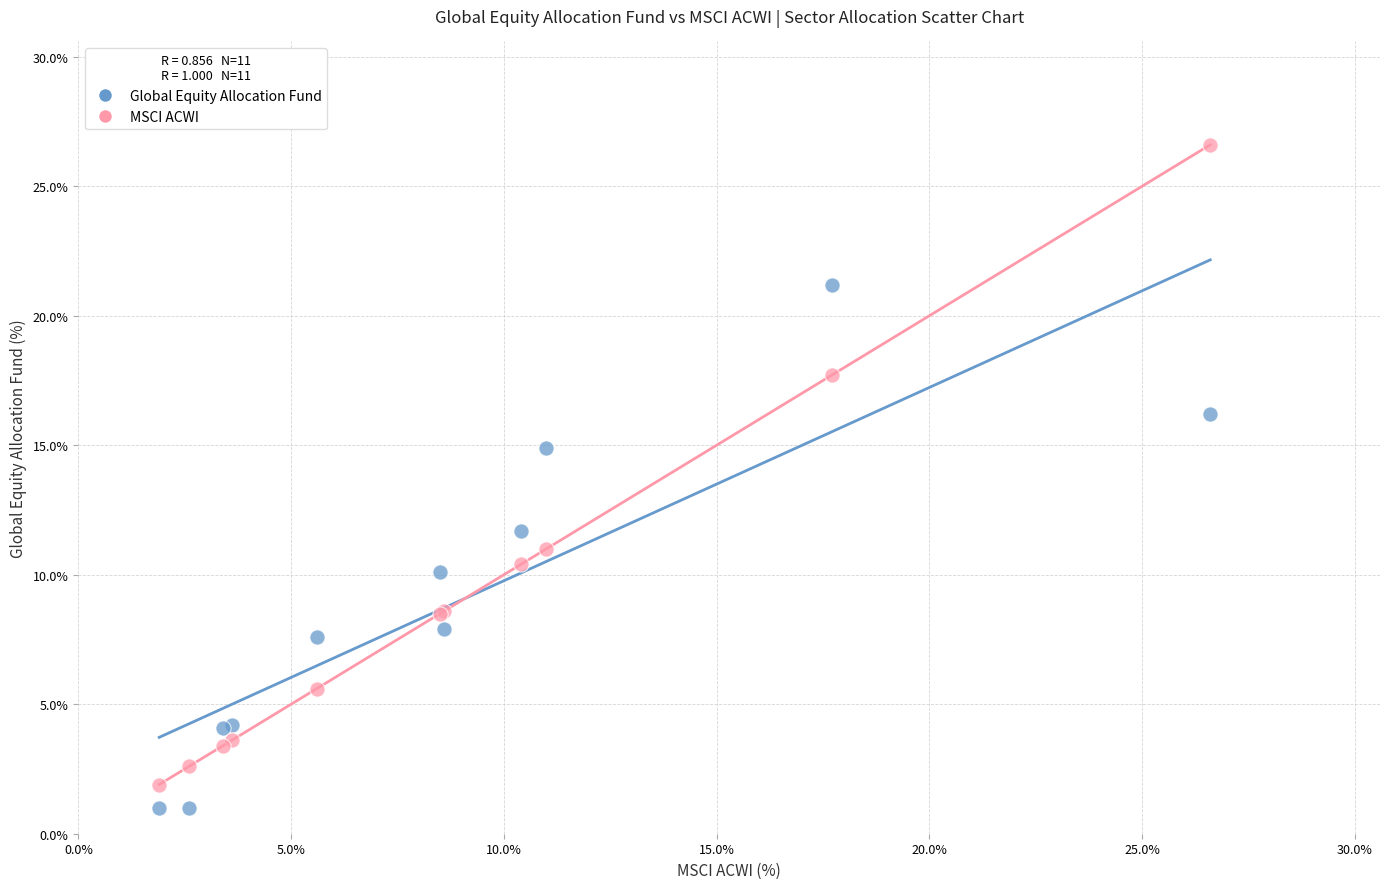

Which series has the widest spread of Y values?

MSCI ACWI